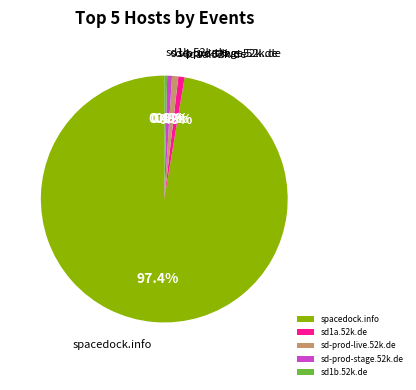

Combined, what portion of the pie is sd-prod-live.52k.de and sd1a.52k.de?

1.6%